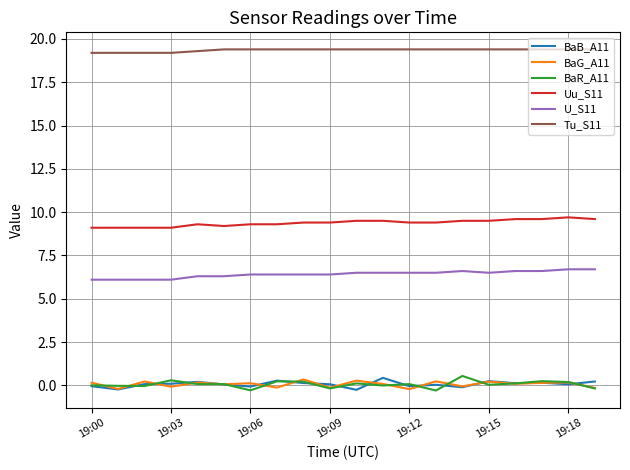

What is the minimum value for Uu_S11?

9.1